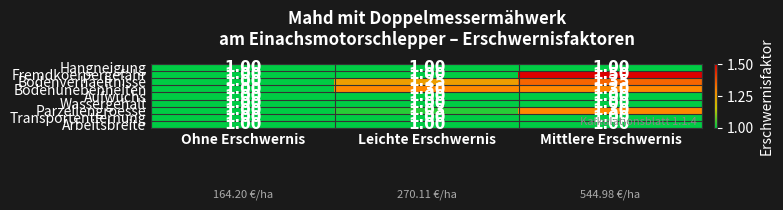

Which series changed the most between Leichte Erschwernis and Mittlere Erschwernis?

Fremdkoerpergefahr